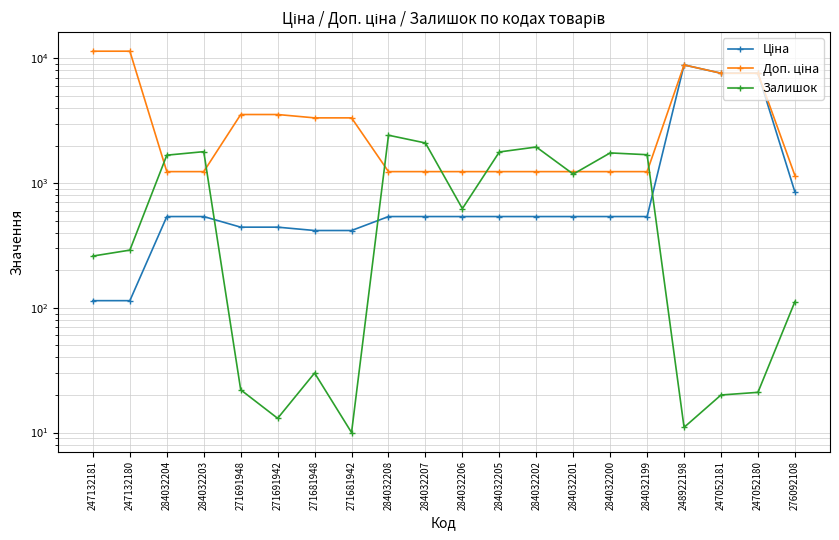

What is the spread (max minus min) of values at 271691942?

3532.0